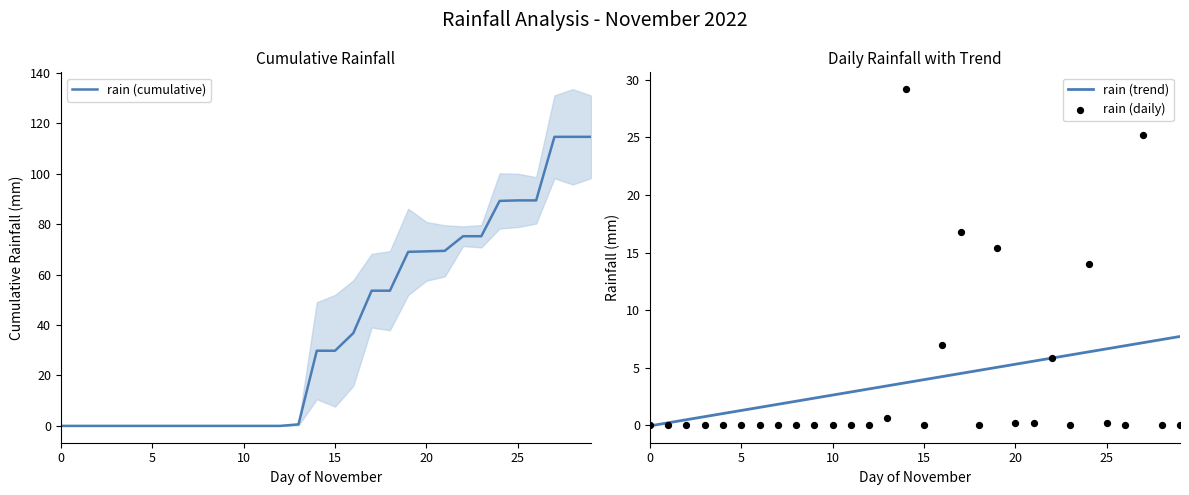

Which series has the largest total across all categories?

rain (cumulative)